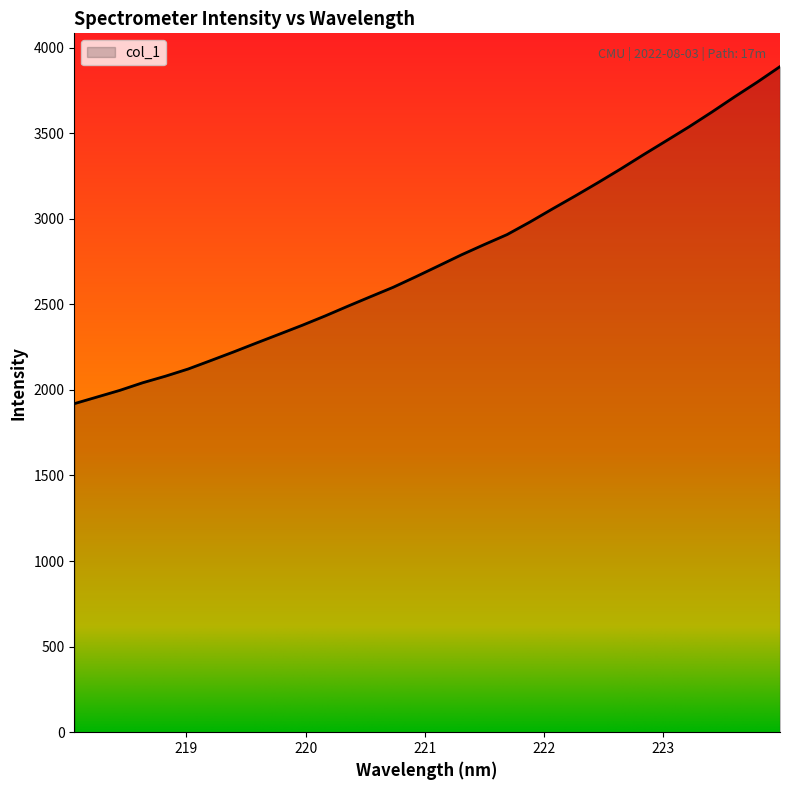

What is the greatest value displayed?

3889.0